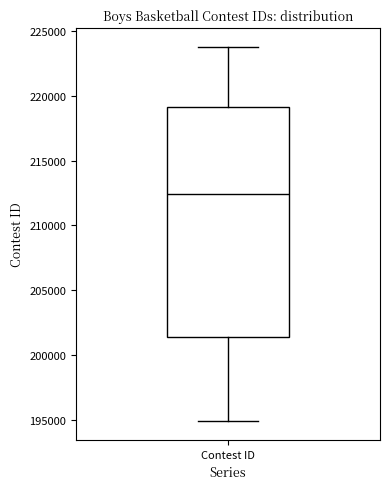

Where is the upper edge of the box for Contest ID on the y-axis? The values are not printed on the chart, so give them approximately, as read against the axis.

219000